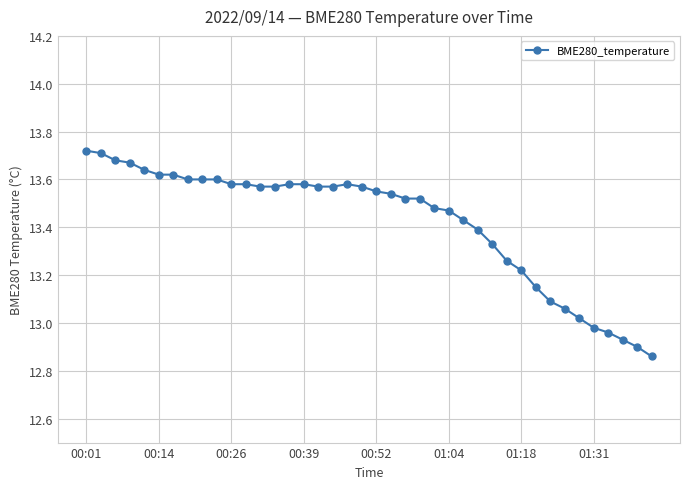

What is the sum of all values?

536.9